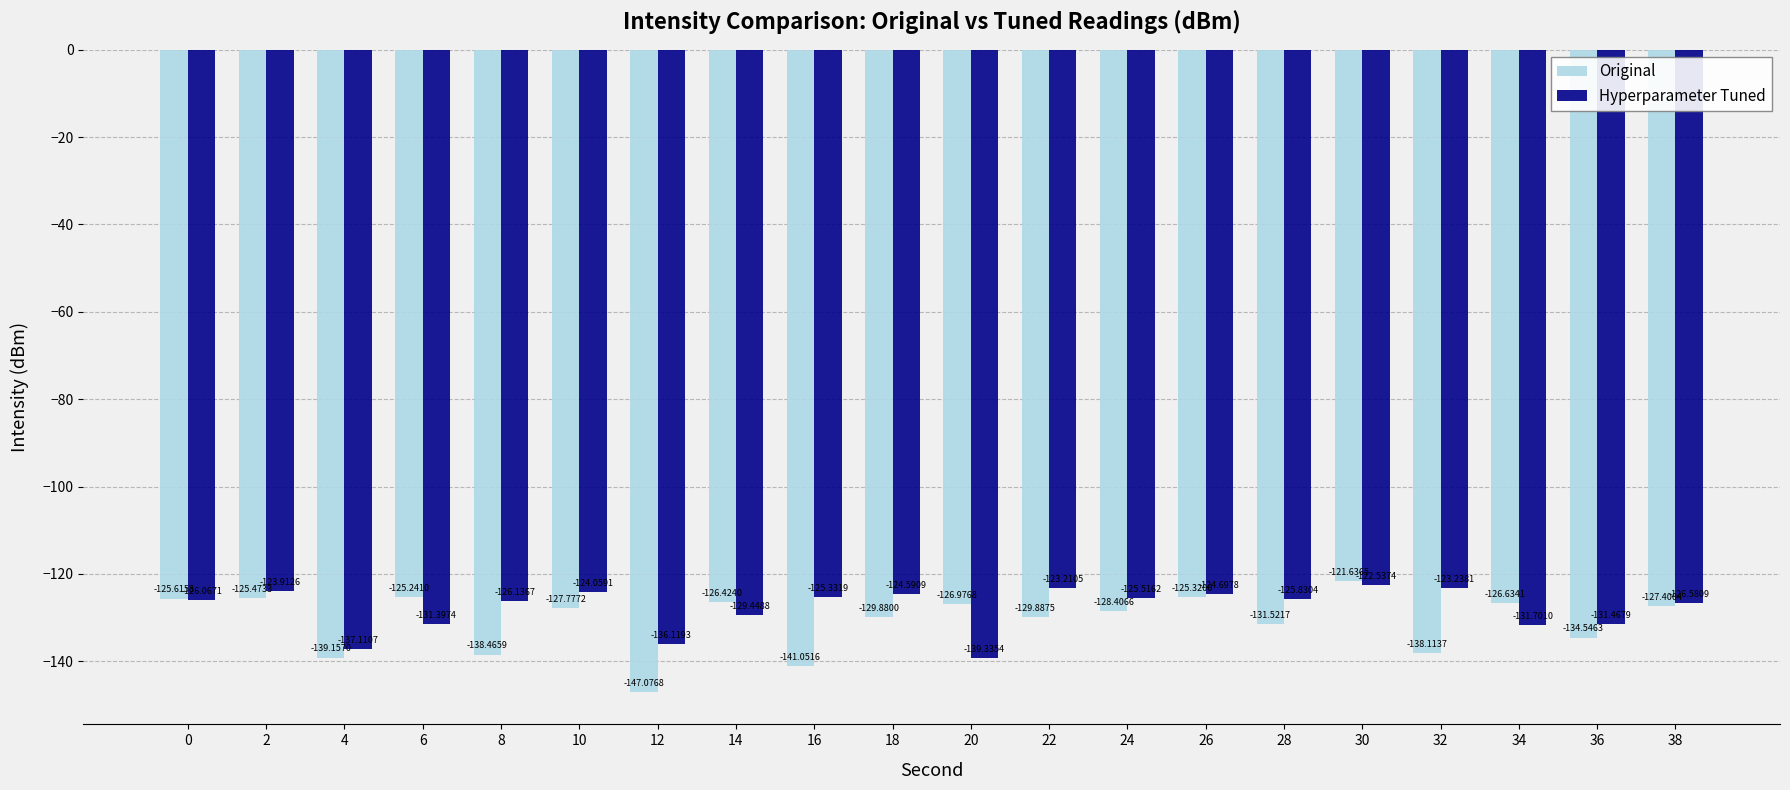

What is the value of the Hyperparameter Tuned bar at the 3rd from the left?

-137.1